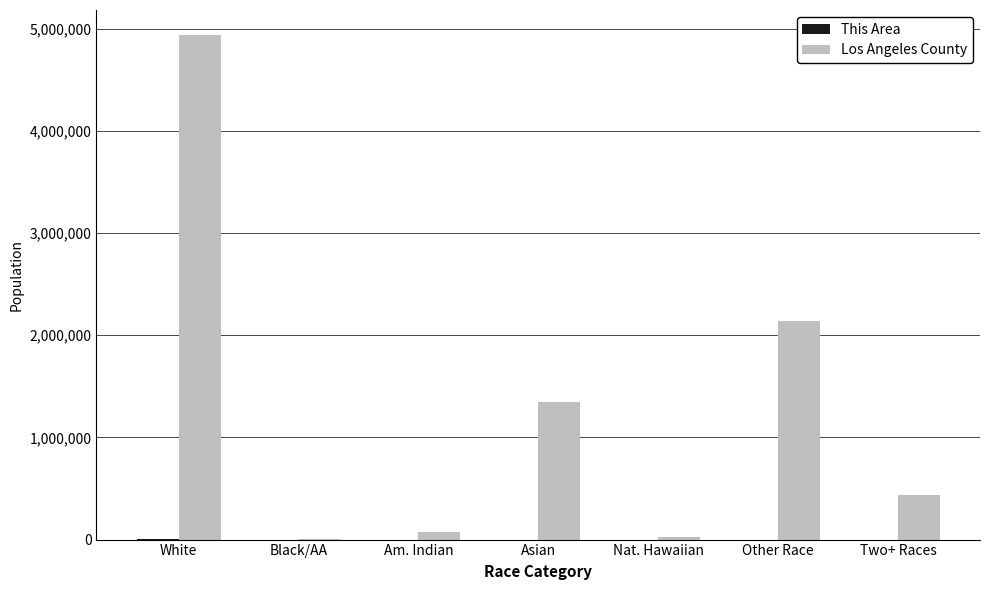

The value of Los Angeles County at Two+ Races is 438713. True or false?

True